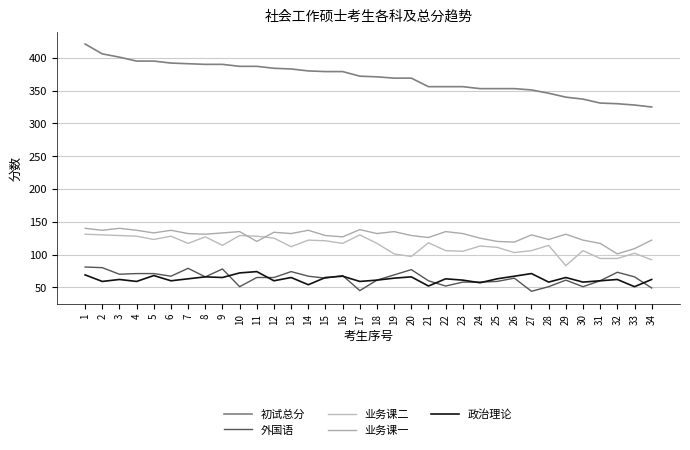

What are all the series names shown in the legend?

初试总分, 外国语, 业务课二, 业务课一, 政治理论